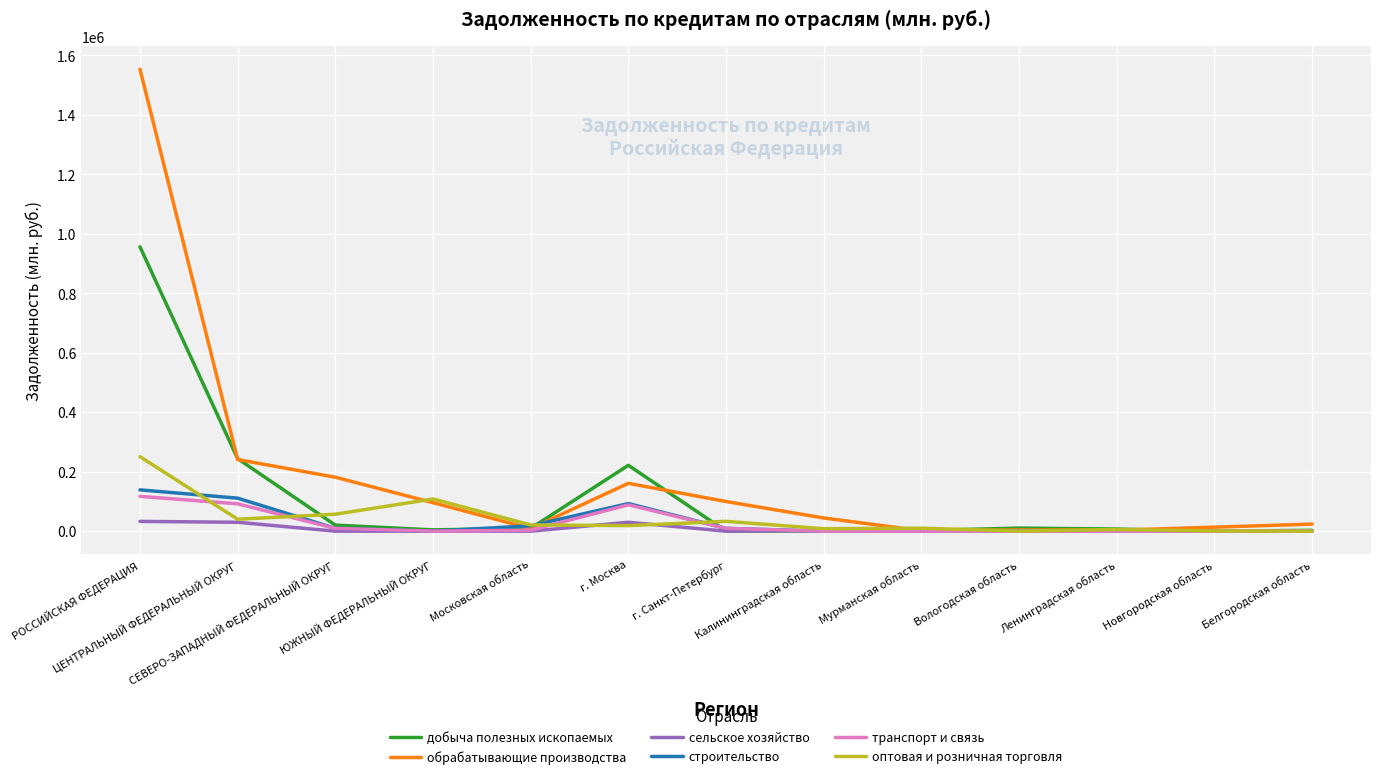

How many lines are shown in the chart?

6